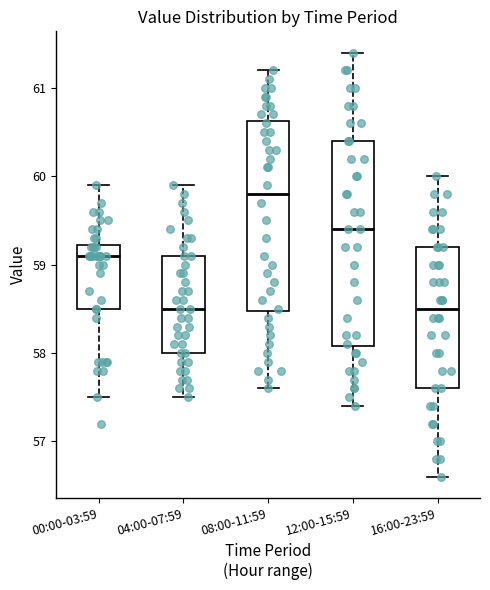

Comparing the boxes themselves (not the whiskers), which one is the tallest?

12:00-15:59